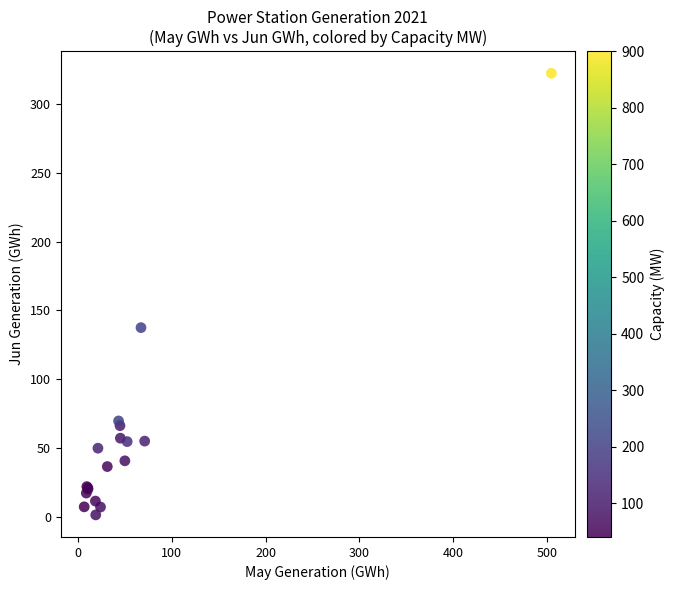

What Y value in the scatter plot is closest to 161?

137.5